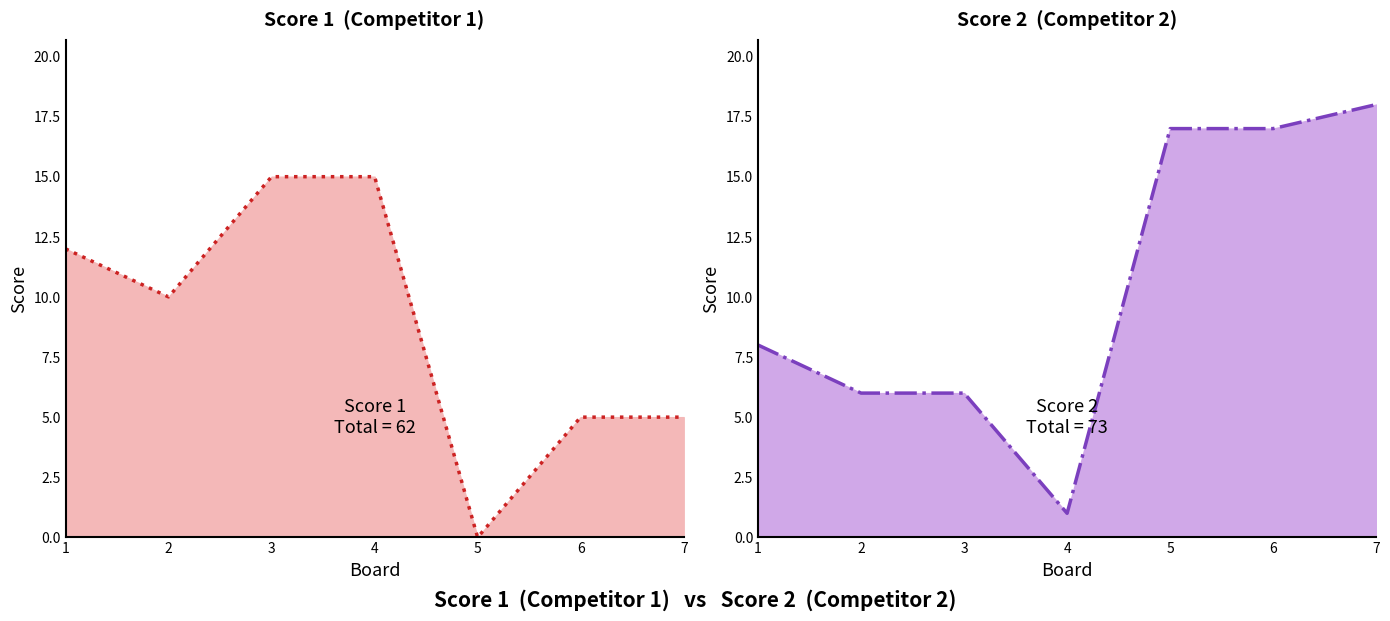

True or false: Score 2 and Score 1 cross at least once.

True